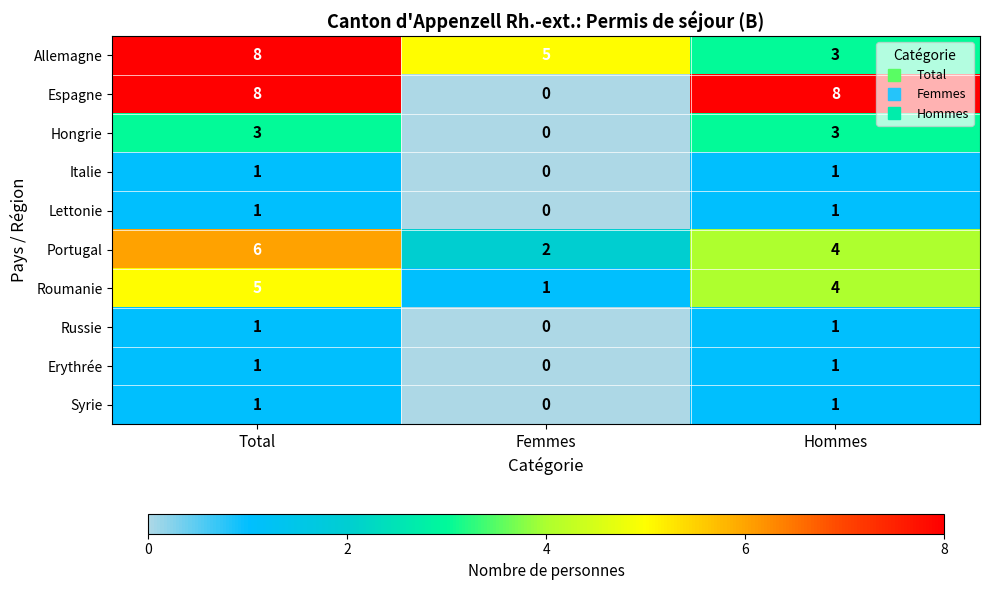

Which series has the largest range (max minus min)?

Espagne